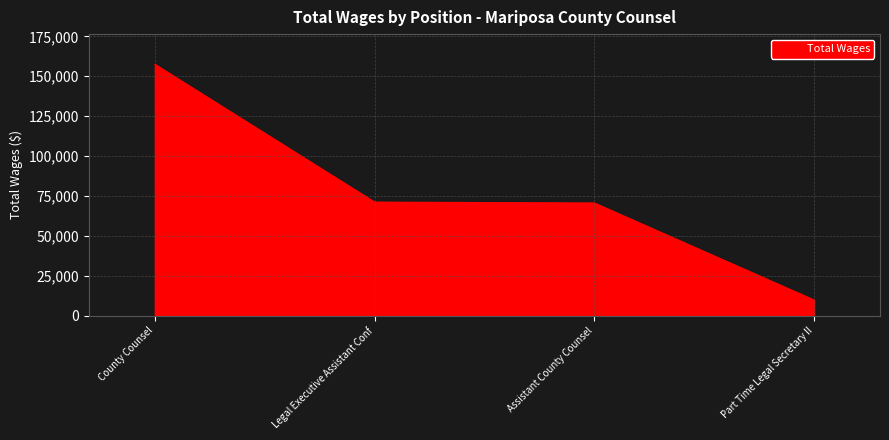

True or false: the data shows 9876 at Part Time Legal Secretary II.

True